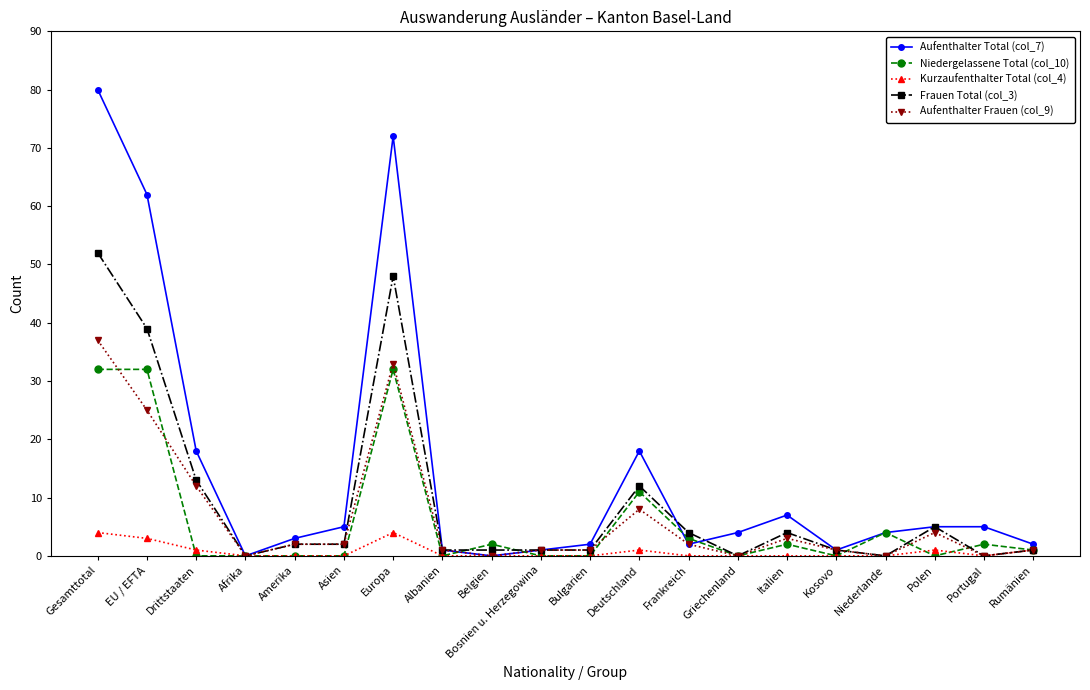

What is the label of the 20th point from the right?

Gesamttotal